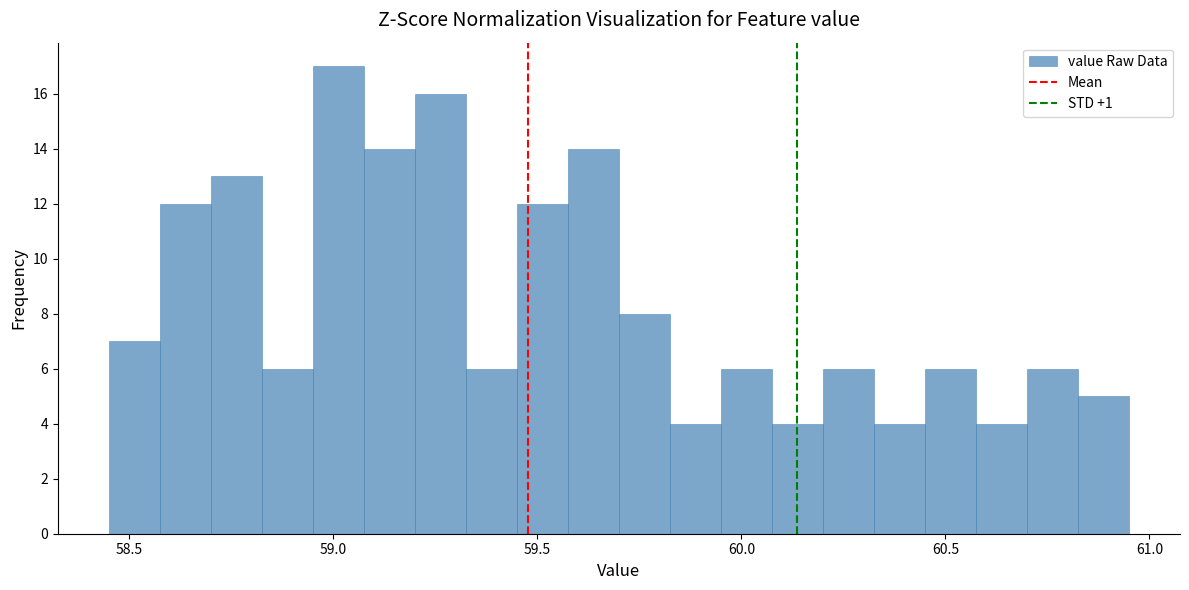

Around what value on the x-axis is the tallest bar? Give the approximate position of its centre, as read against the axis.

59.00